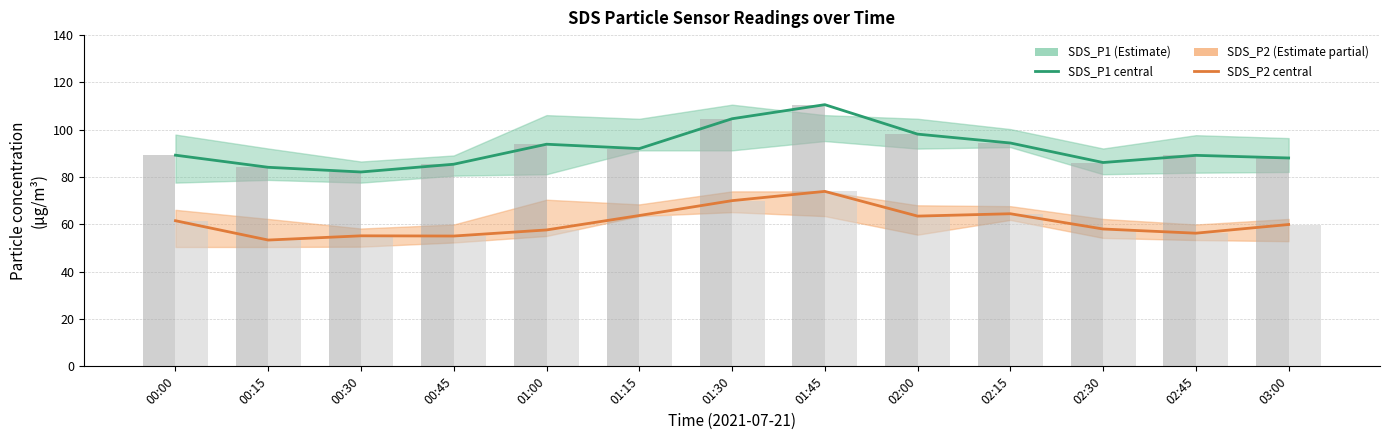

List the series in order of their peak value, lowest first.

SDS_P2, SDS_P2 obs, SDS_P1, SDS_P1 obs